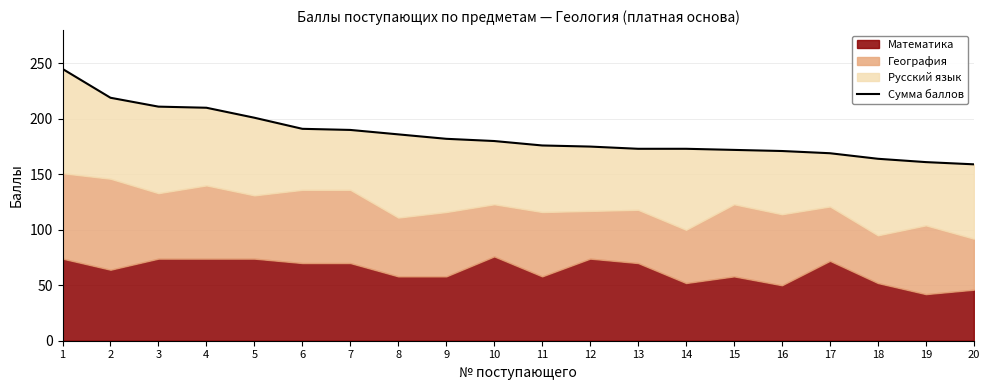

Which category has the highest value across all series?

1